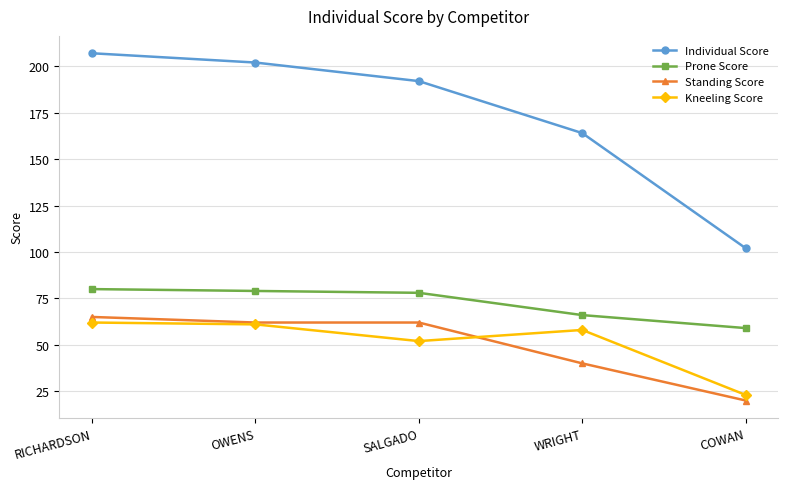

What value does the Individual Score series have at OWENS, to the nearest 10?

200